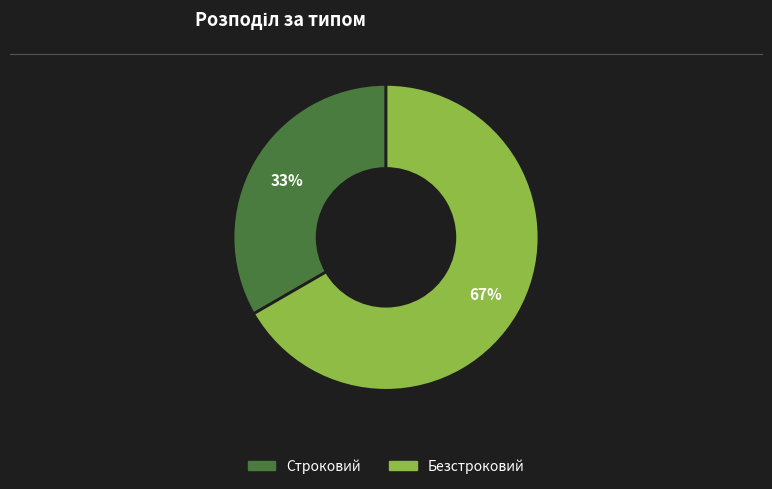

Does Строковий account for over 50% of the chart?

No